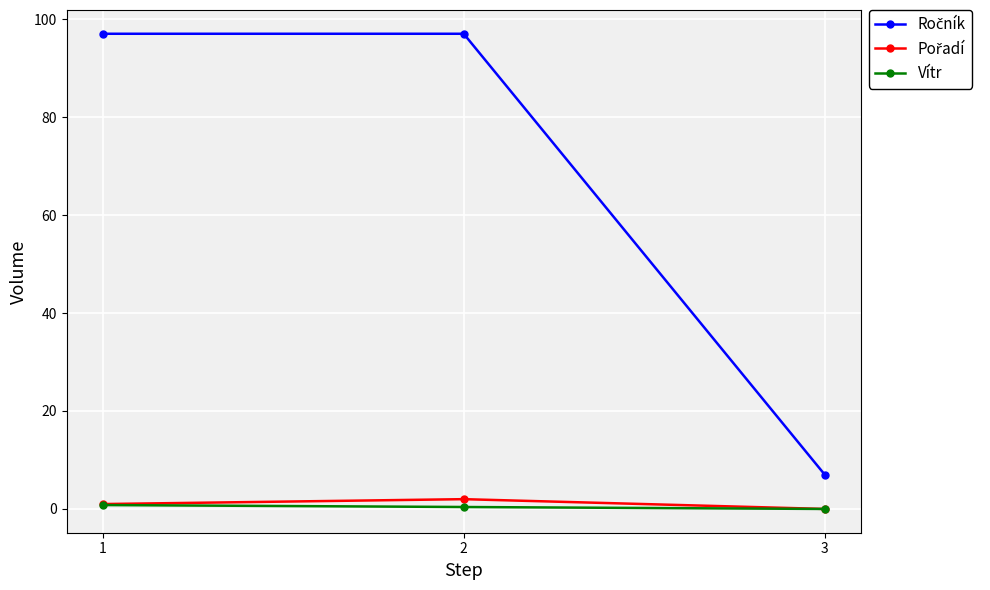

What is the spread (max minus min) of values at 3?

7.0